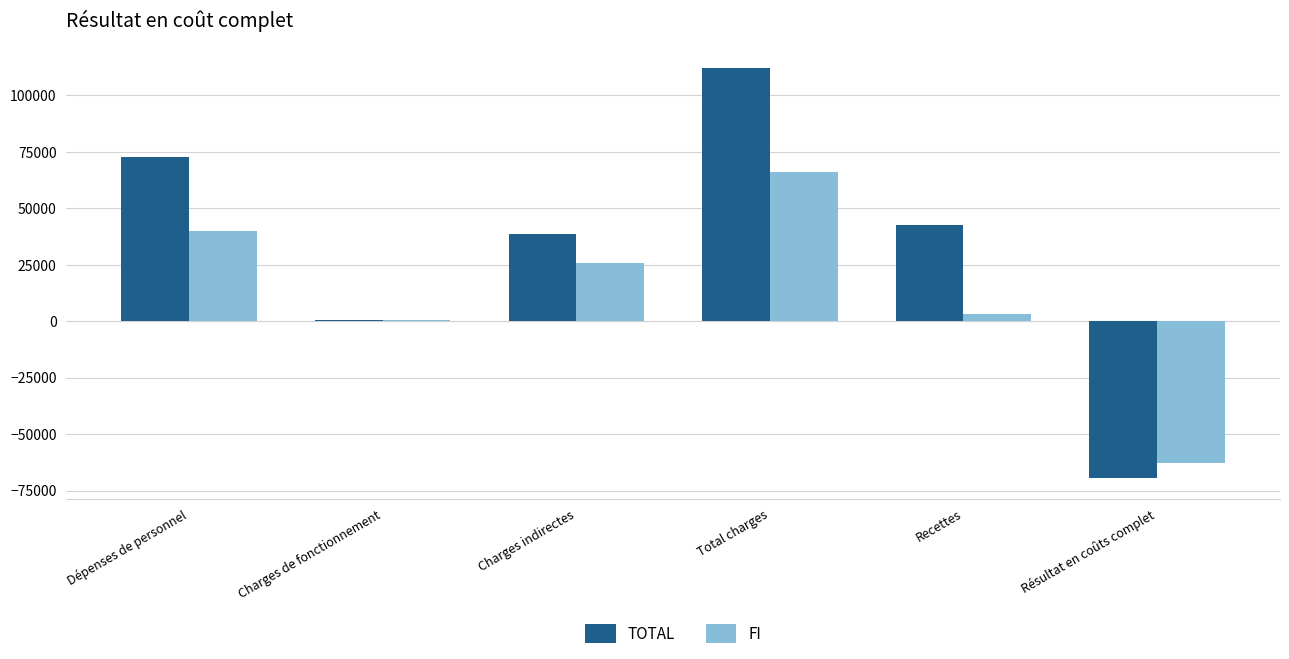

Between Total charges and Résultat en coûts complet, which series saw the biggest shift?

TOTAL